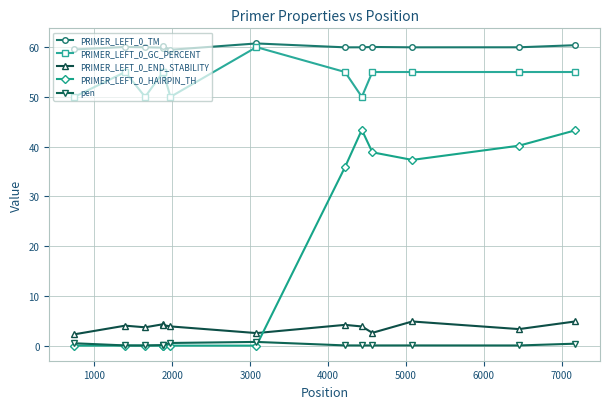

True or false: PRIMER_LEFT_0_GC_PERCENT has more than 1 points higher than both neighbors.

True